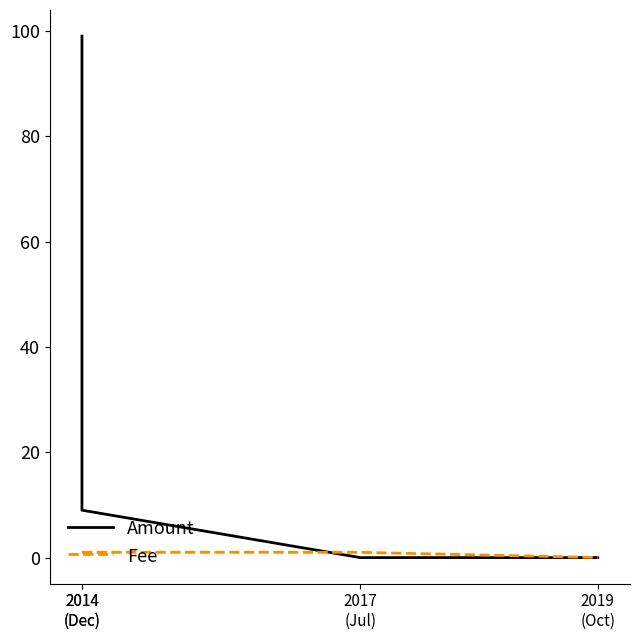

True or false: Amount has more than 1 interior local peaks.

False